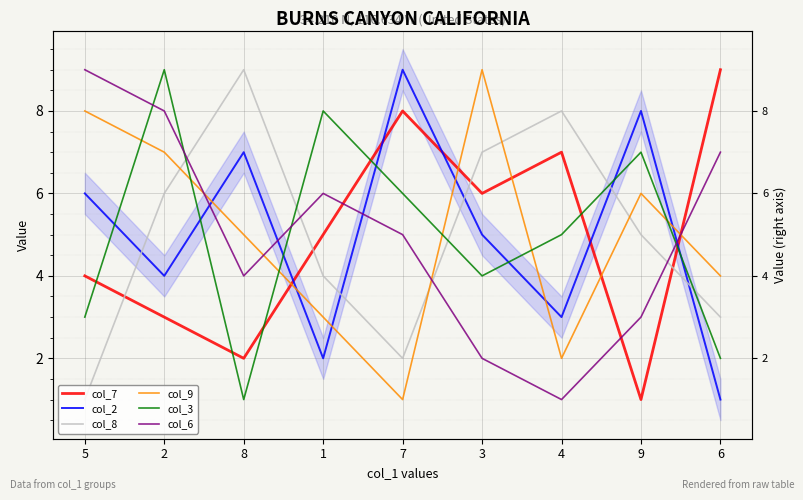

How many lines are shown in the chart?

6